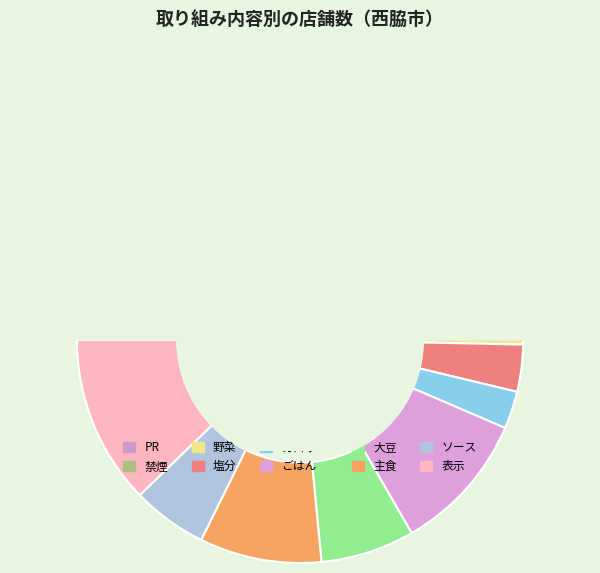

Between カロリー and ソース, which is larger?

ソース